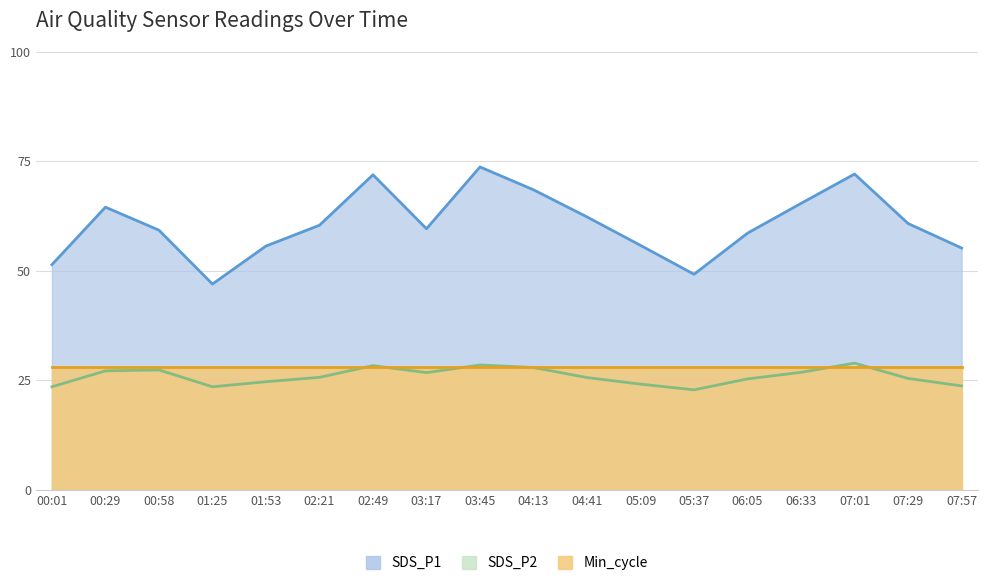

What is the label of the 12th point from the right?

02:49